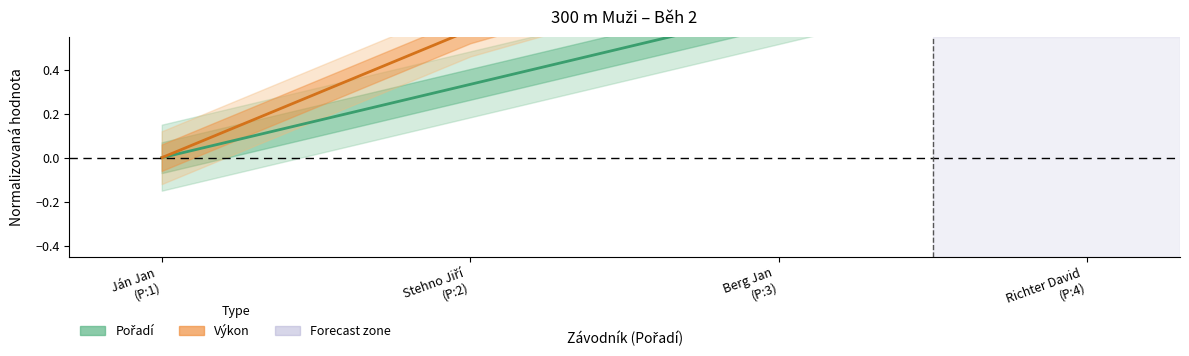

Count the Pořadí values in the range 0 to 1.

4